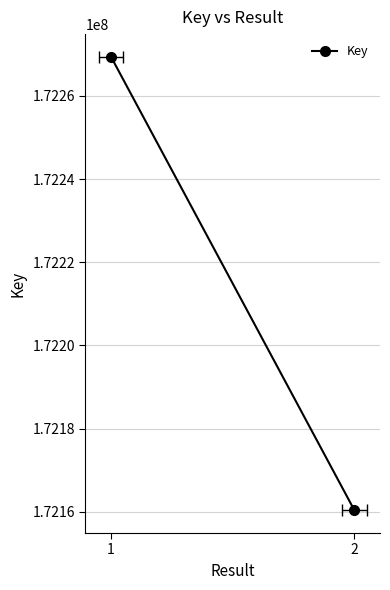

What is the change in value from 1 to 2?

-109010